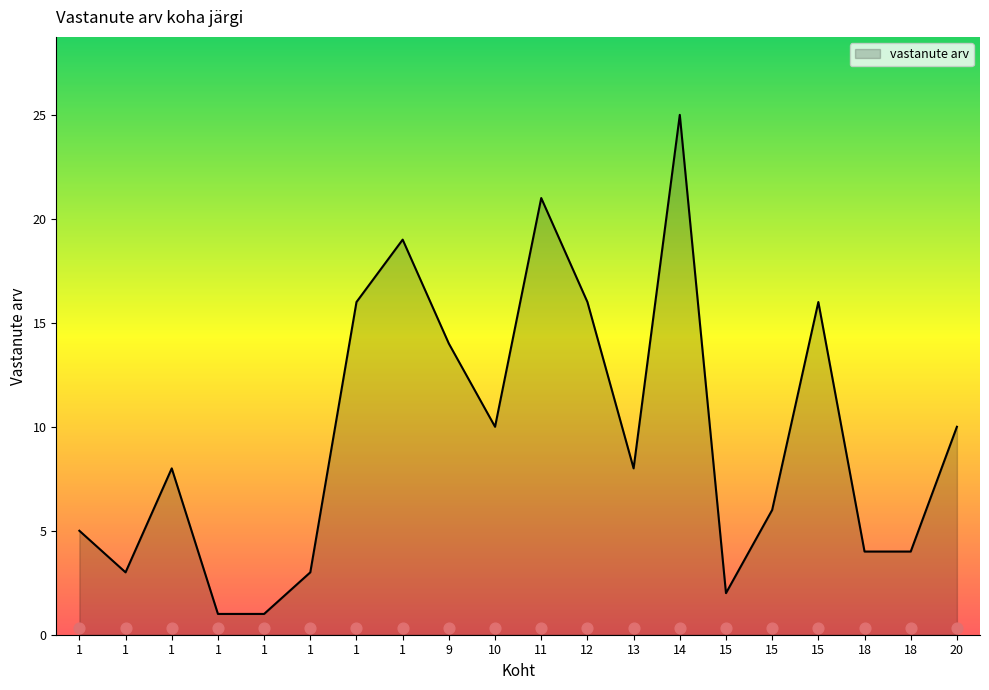

What is the change in value from 14 to 18?

-21